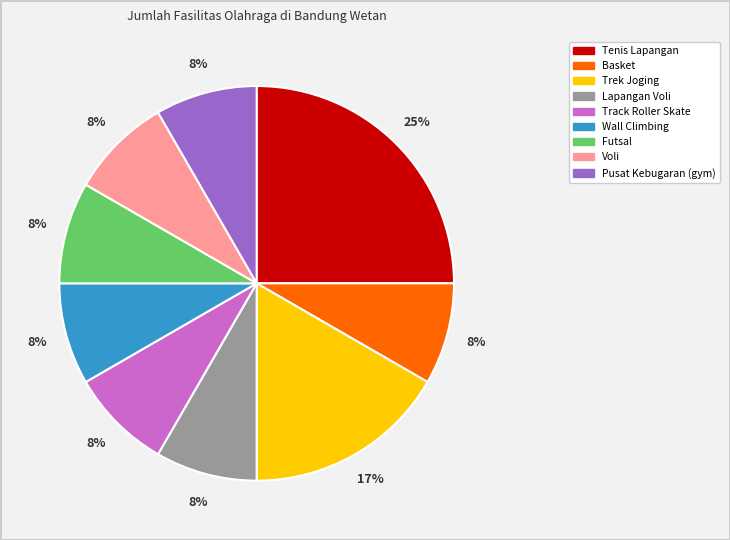

Approximately how many times larger is the value at Voli compared to Pusat Kebugaran (gym)?

1.0